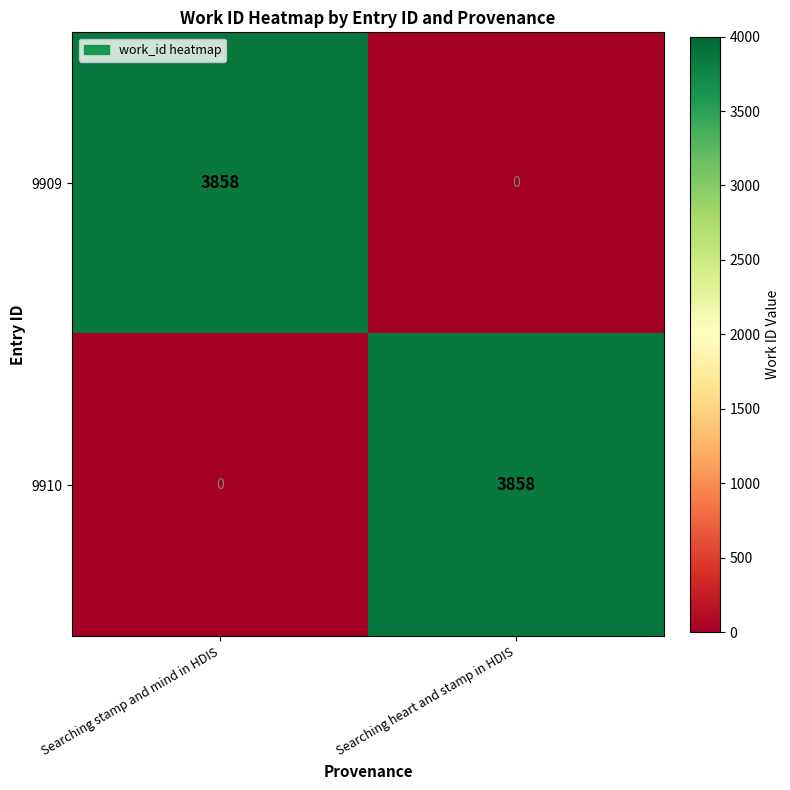

What is the difference between the highest and lowest values at Searching stamp and mind in HDIS?

3858